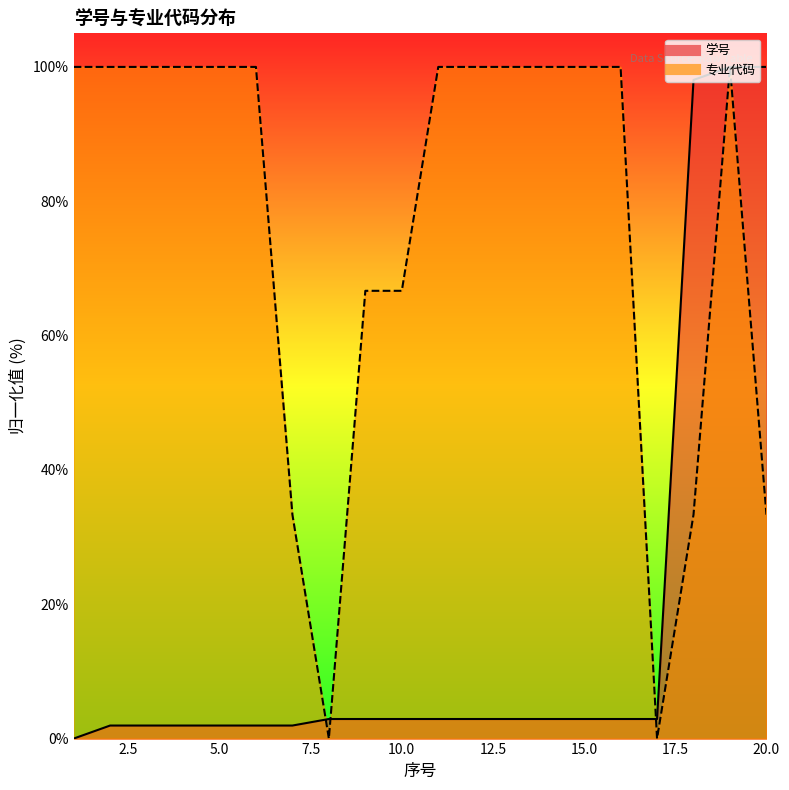

What is the highest value of the 学号 series?

100.0